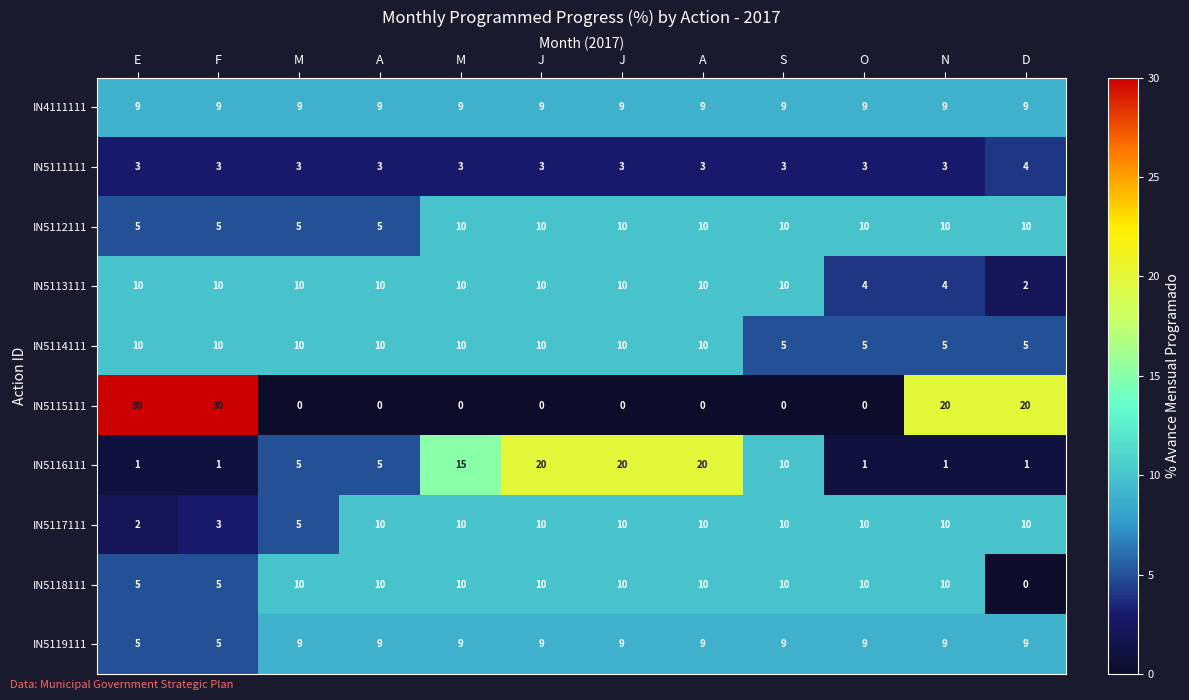

Which series has the widest spread of values?

IN5115111